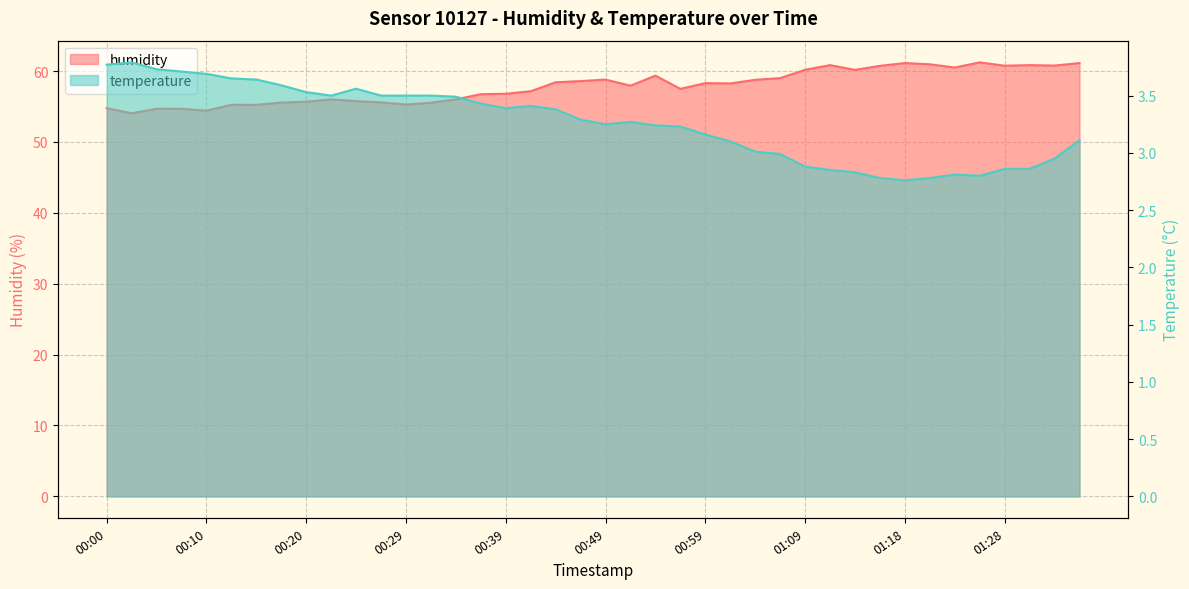

True or false: humidity and temperature cross at least once.

False